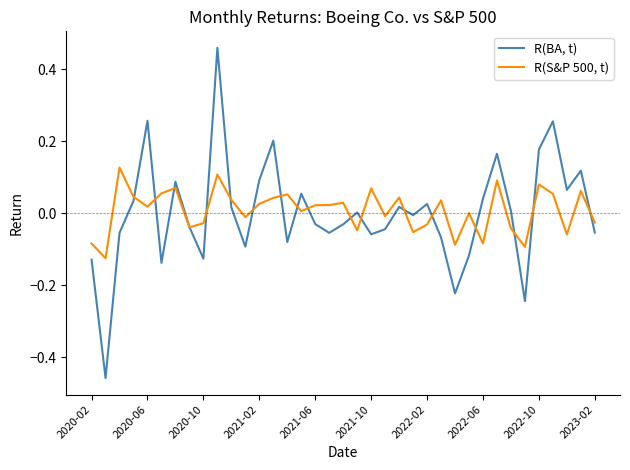

Rank the series by their average value, from highest to lowest.

R(S&P 500, t), R(BA, t)